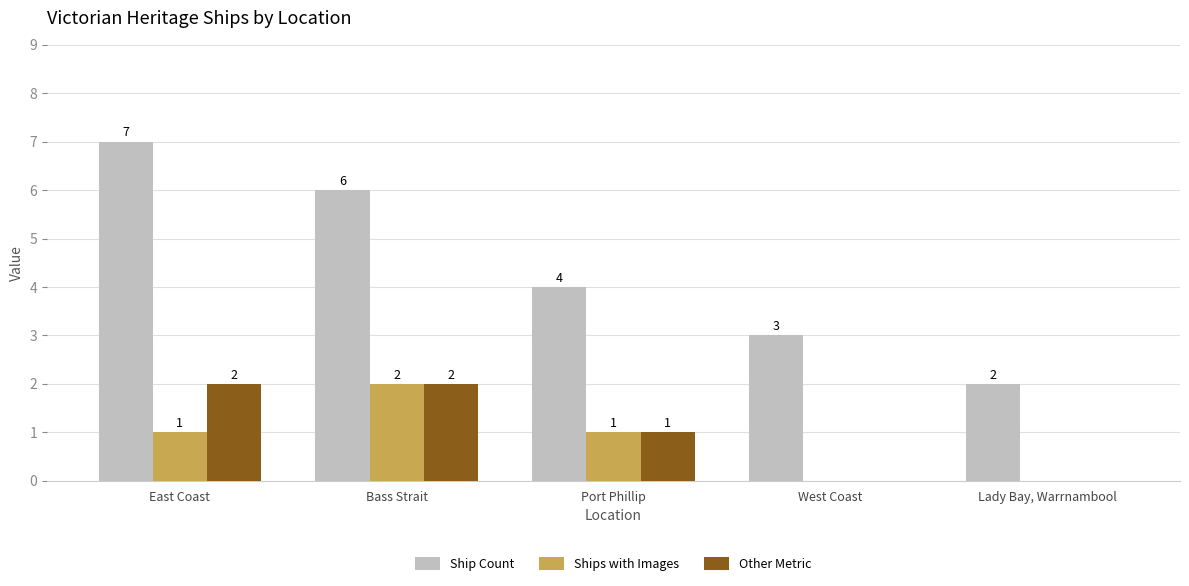

Reading left to right, extract all data points from this chart.

Ship Count: East Coast=7	Bass Strait=6	Port Phillip=4	West Coast=3	Lady Bay, Warrnambool=2
Ships with Images: East Coast=1	Bass Strait=2	Port Phillip=1	West Coast=0	Lady Bay, Warrnambool=0
Other Metric: East Coast=2	Bass Strait=2	Port Phillip=1	West Coast=0	Lady Bay, Warrnambool=0